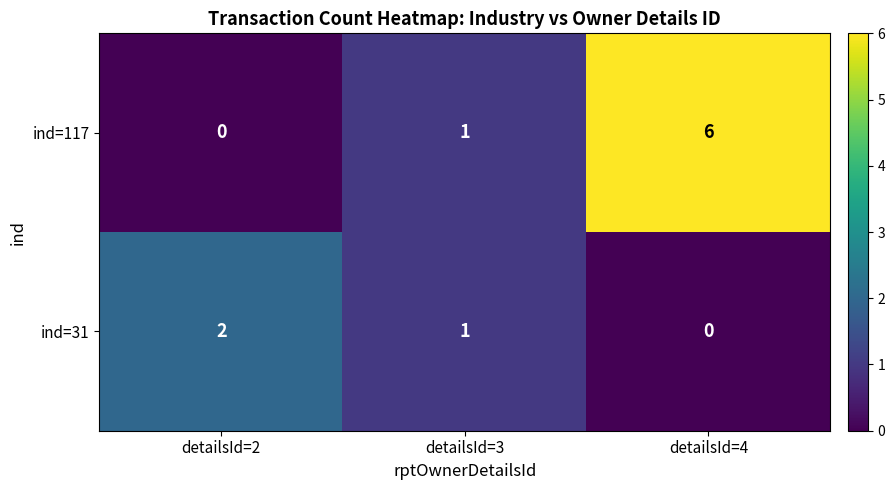

How many values in ind=31 are above zero?

2